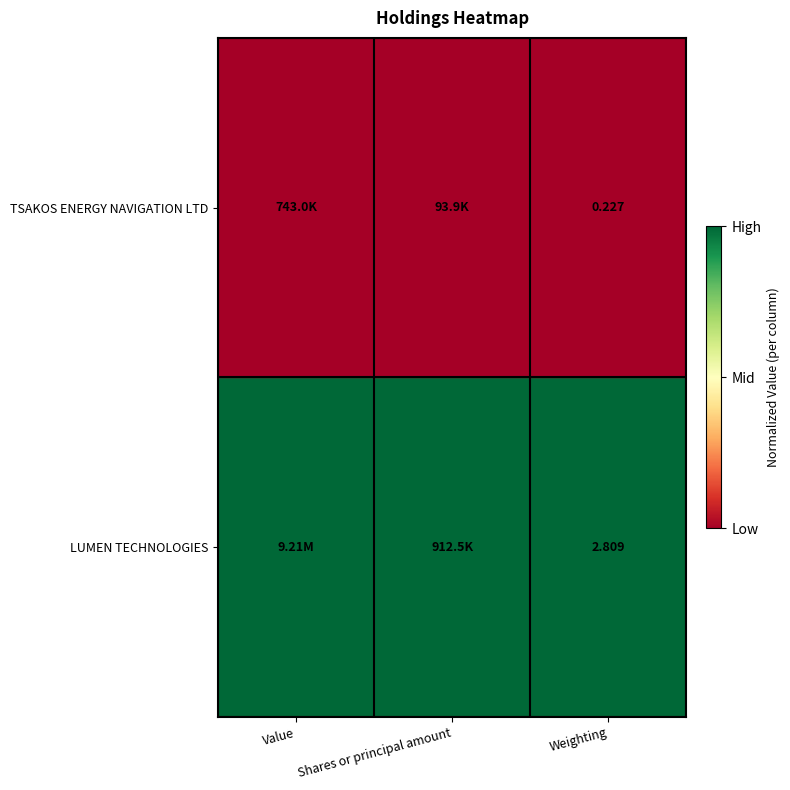

At how many categories does at least one series exceed 0?

3